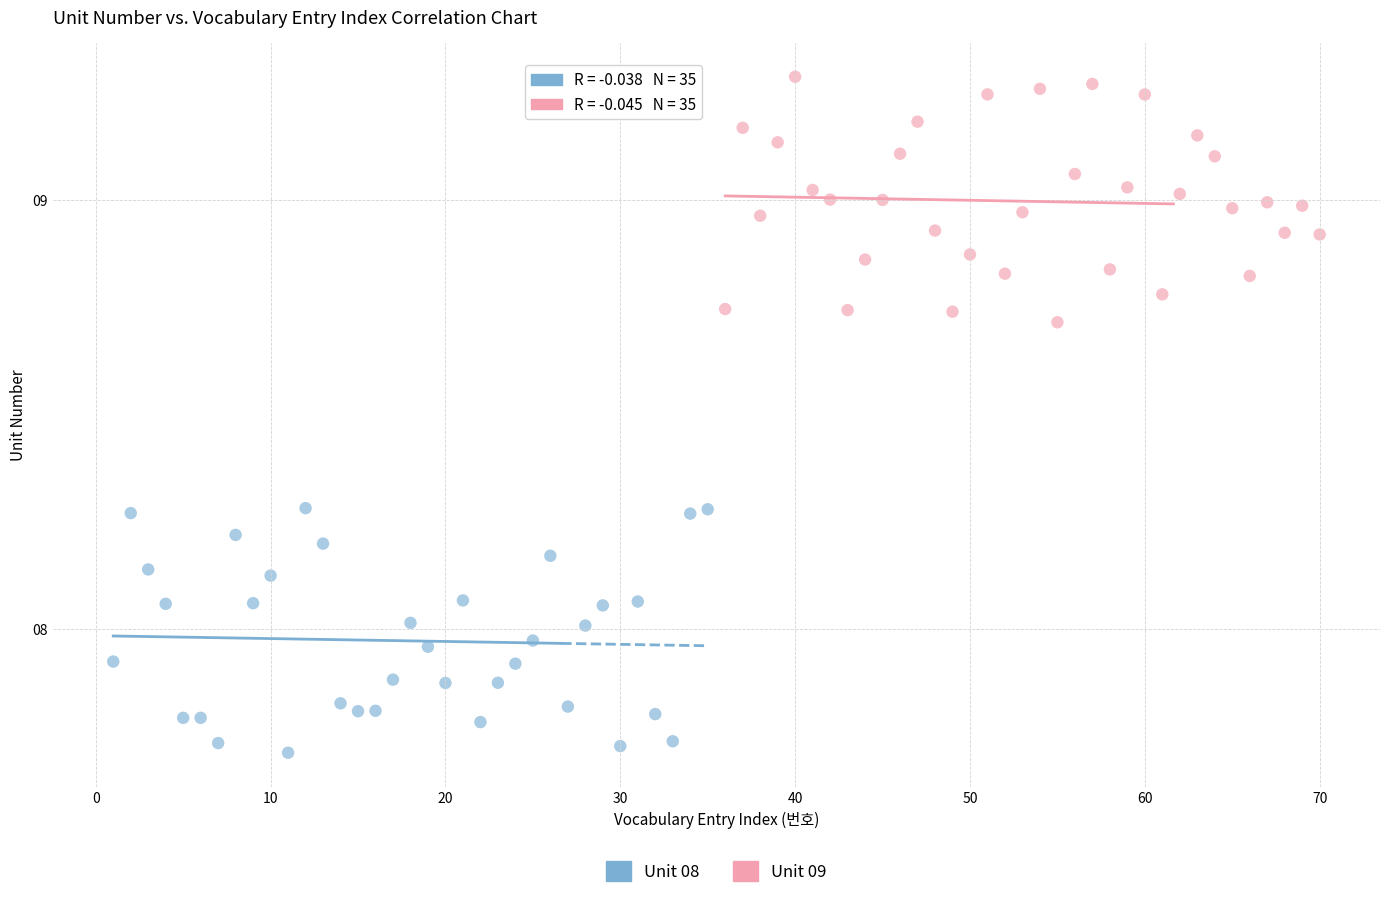

Which series contains the lowest Y value?

Unit 08